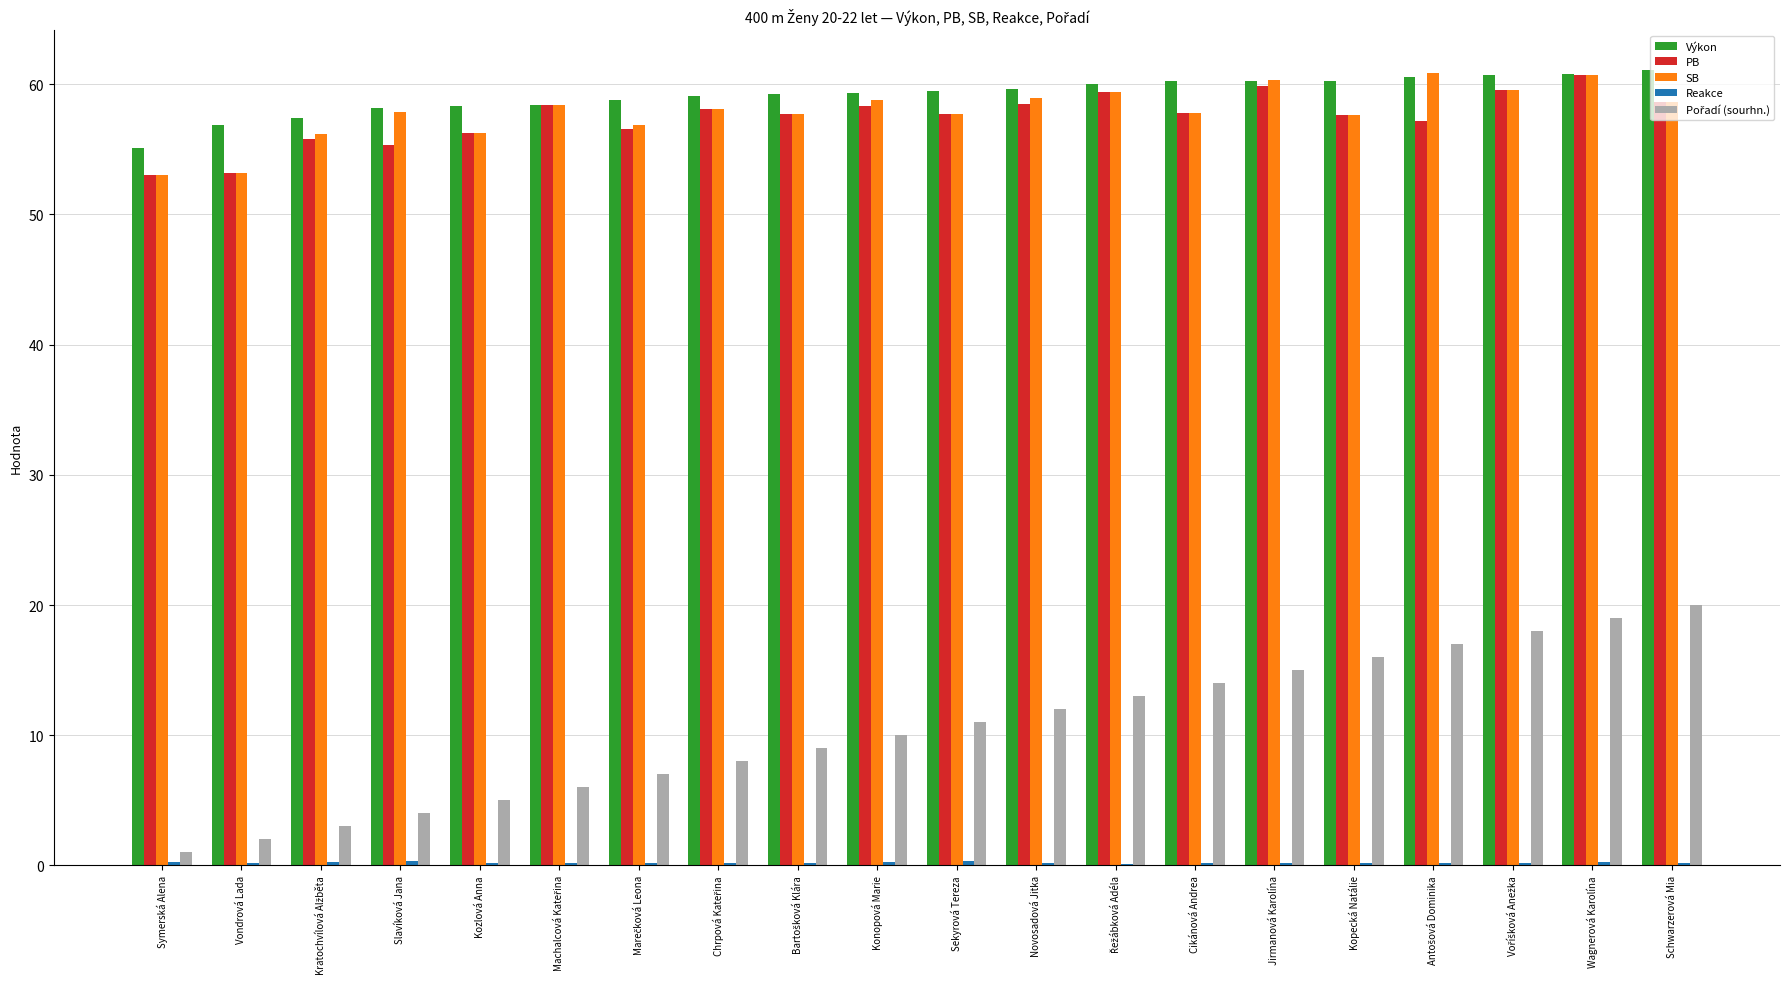

What is the sum of all SB values?

1158.1